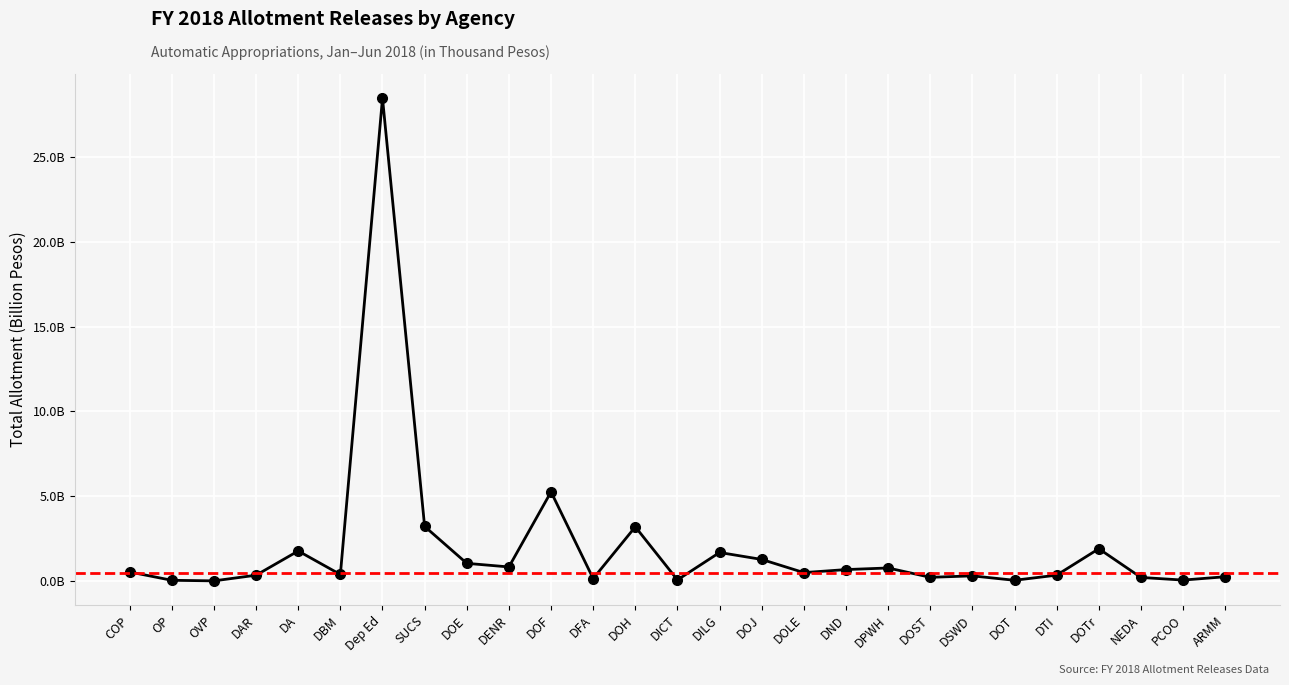

What is the difference between the maximum and minimum values?

28.5